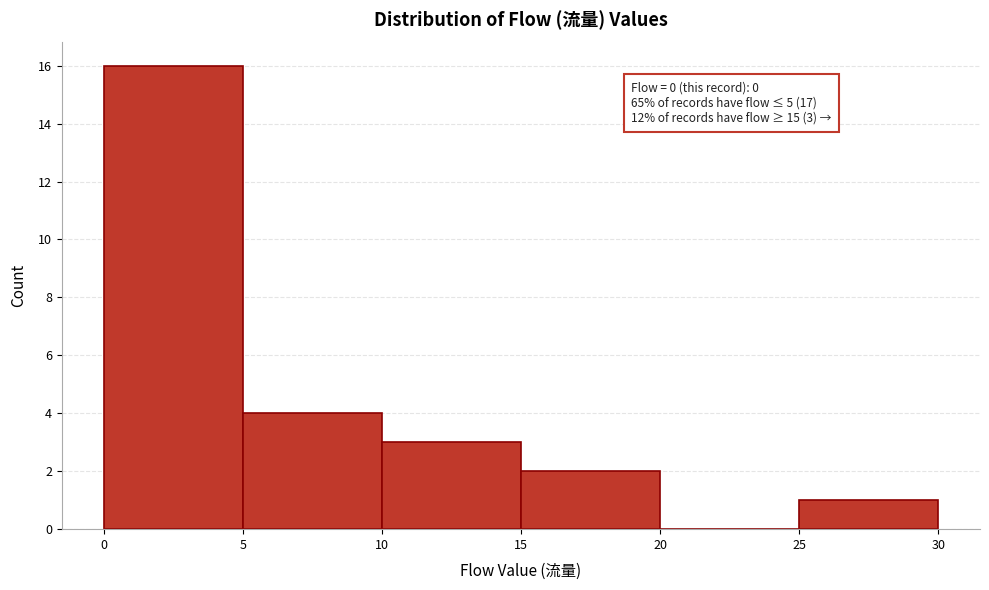

Which range on the x-axis has the tallest bar?

0 to 5